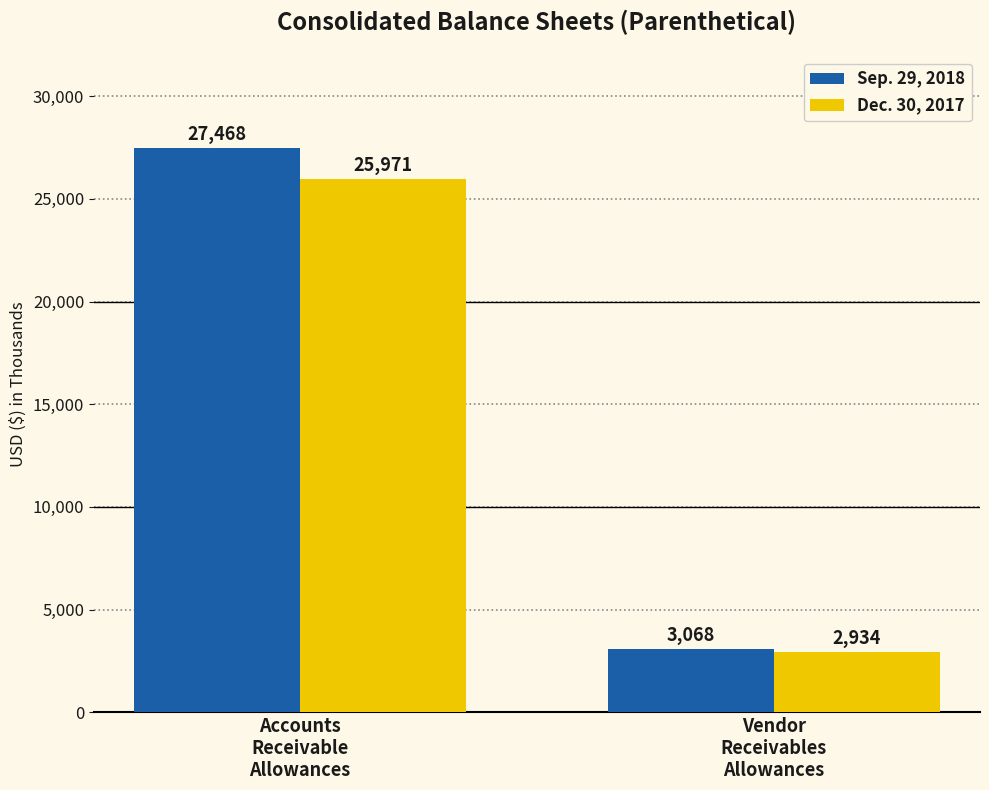

What is the label of the 2nd bar from the right?

Accounts
Receivable
Allowances